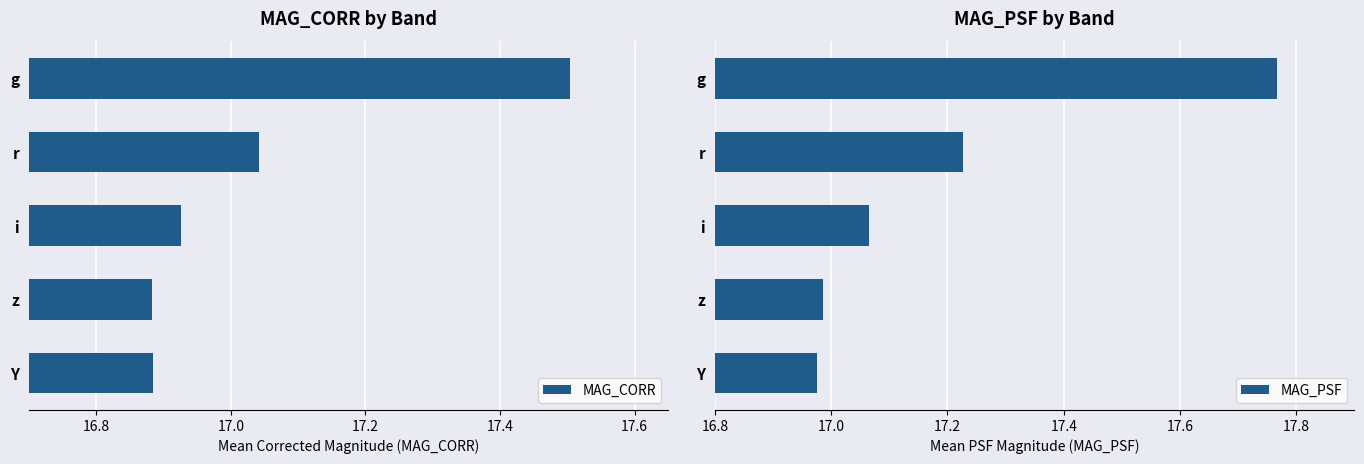

Which series has the largest total across all categories?

MAG_PSF